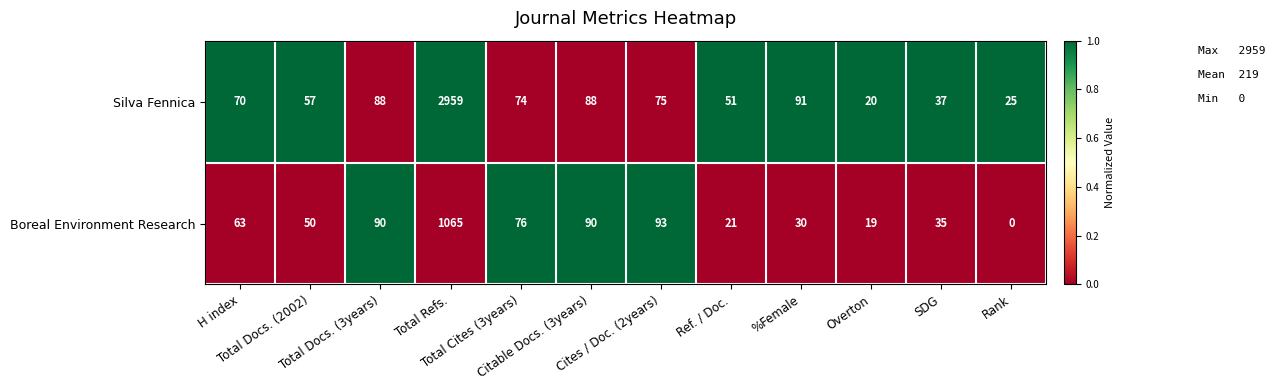

What is the sum of all Boreal Environment Research values?

1632